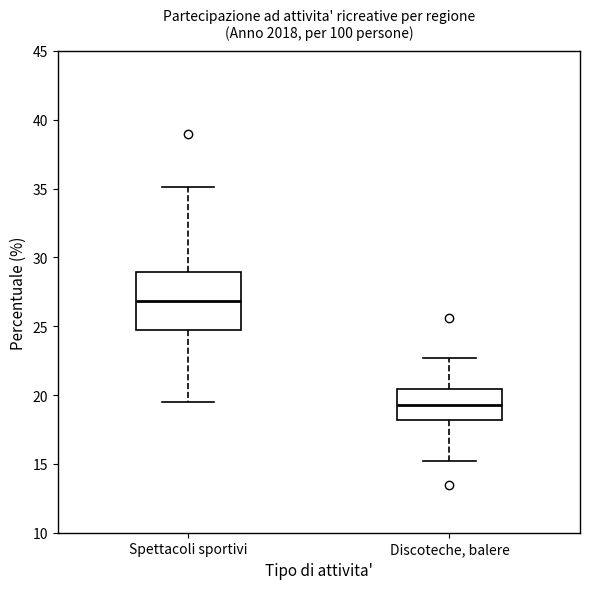

Which box's median line is the highest?

Spettacoli sportivi